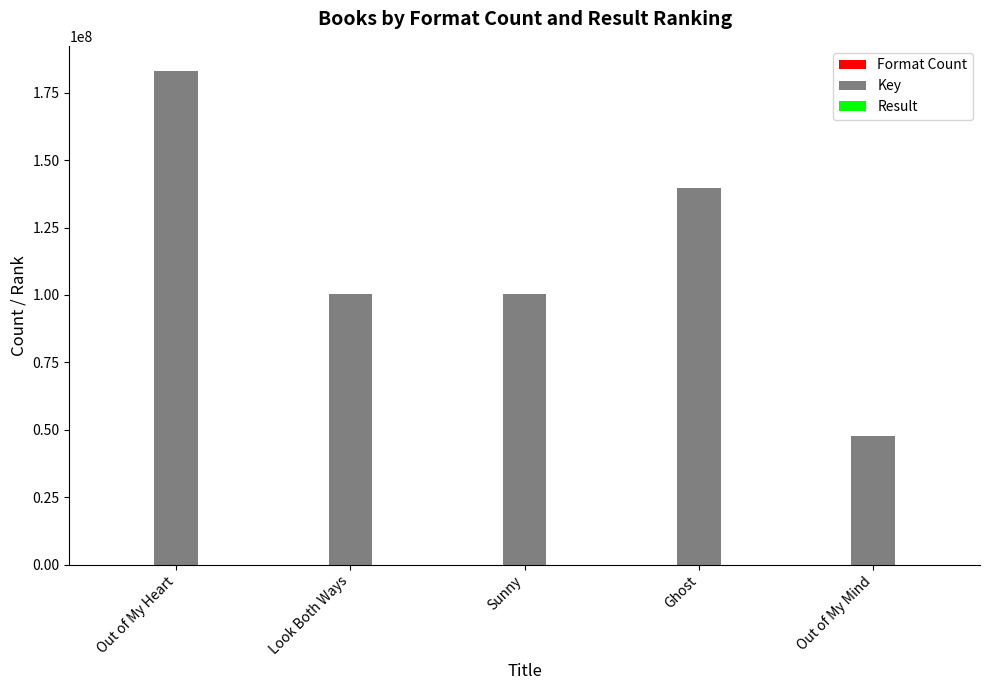

Which series has the largest total across all categories?

Key